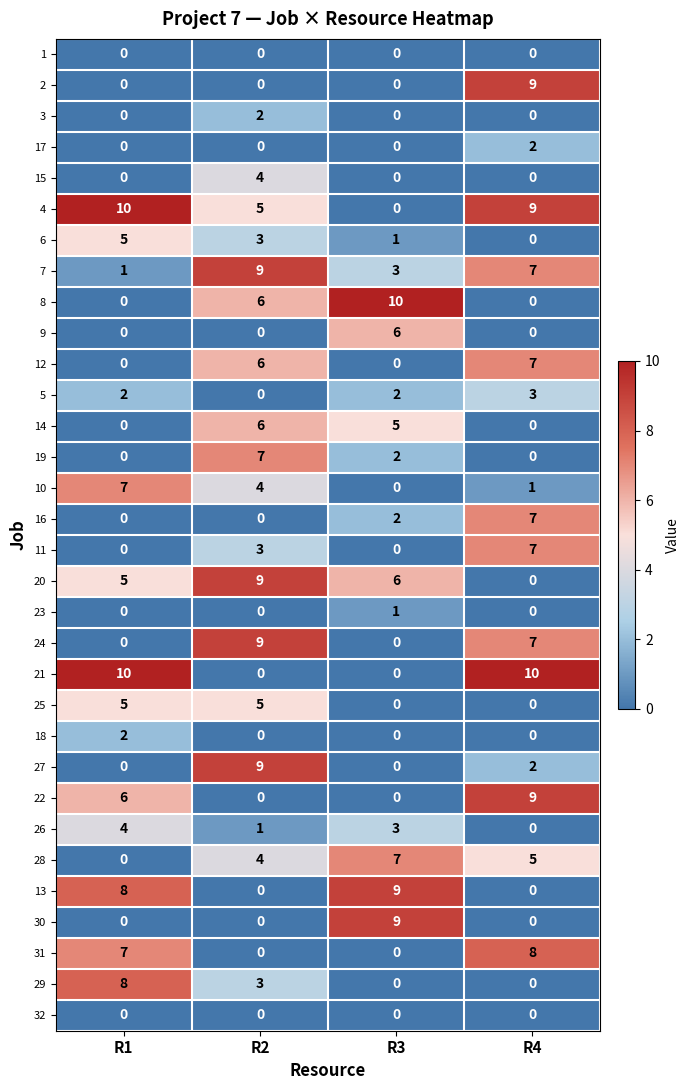

Where does the 20 series first go above 6?

R2